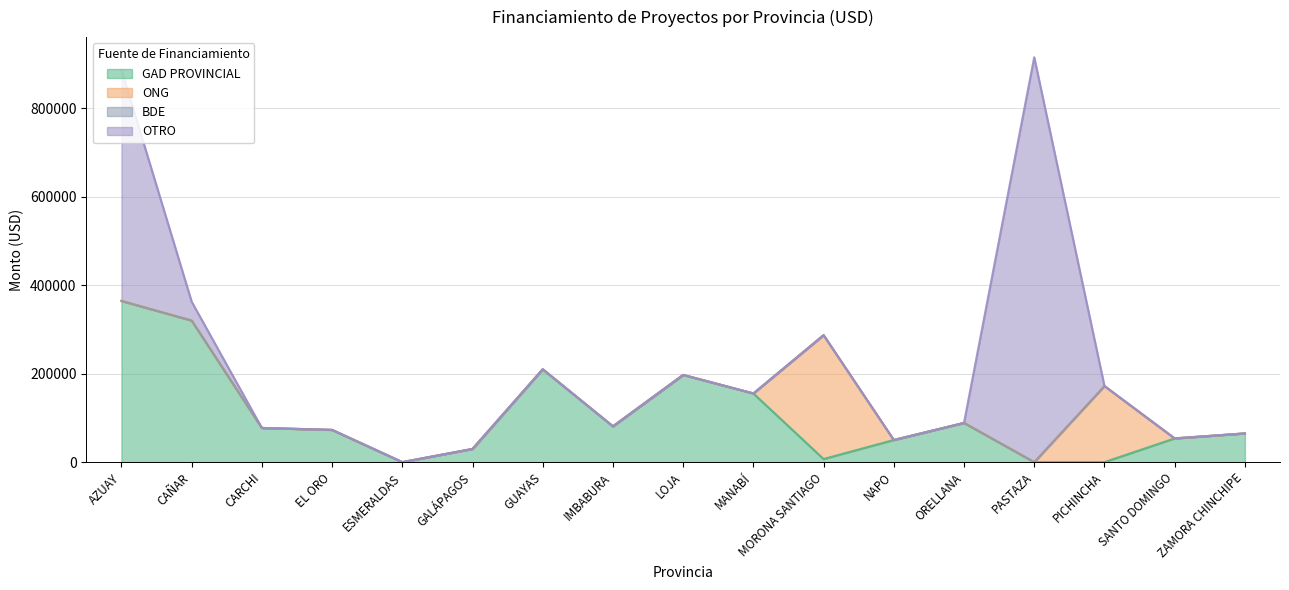

Reading left to right, extract all data points from this chart.

GAD PROVINCIAL: AZUAY=364293.7	CAÑAR=319942.0	CARCHI=77220.0	EL ORO=72815.9	ESMERALDAS=0.0	GALÁPAGOS=29800.0	GUAYAS=209850.0	IMBABURA=80895.4	LOJA=197061.7	MANABÍ=155210.5	MORONA SANTIAGO=7000.0	NAPO=50000.0	ORELLANA=88595.6	PASTAZA=0.0	PICHINCHA=0.0	SANTO DOMINGO=53579.9	ZAMORA CHINCHIPE=64862.7
ONG: AZUAY=0.0	CAÑAR=0.0	CARCHI=0.0	EL ORO=0.0	ESMERALDAS=0.0	GALÁPAGOS=0.0	GUAYAS=0.0	IMBABURA=0.0	LOJA=0.0	MANABÍ=0.0	MORONA SANTIAGO=280000.0	NAPO=0.0	ORELLANA=0.0	PASTAZA=0.0	PICHINCHA=172000.0	SANTO DOMINGO=0.0	ZAMORA CHINCHIPE=0.0
BDE: AZUAY=0.0	CAÑAR=0.0	CARCHI=0.0	EL ORO=0.0	ESMERALDAS=0.0	GALÁPAGOS=0.0	GUAYAS=0.0	IMBABURA=0.0	LOJA=0.0	MANABÍ=0.0	MORONA SANTIAGO=0.0	NAPO=0.0	ORELLANA=0.0	PASTAZA=0.0	PICHINCHA=0.0	SANTO DOMINGO=0.0	ZAMORA CHINCHIPE=0.0
OTRO: AZUAY=522558.8	CAÑAR=42717.9	CARCHI=0.0	EL ORO=0.0	ESMERALDAS=0.0	GALÁPAGOS=0.0	GUAYAS=0.0	IMBABURA=0.0	LOJA=0.0	MANABÍ=0.0	MORONA SANTIAGO=0.0	NAPO=0.0	ORELLANA=0.0	PASTAZA=914892.7	PICHINCHA=0.0	SANTO DOMINGO=0.0	ZAMORA CHINCHIPE=0.0